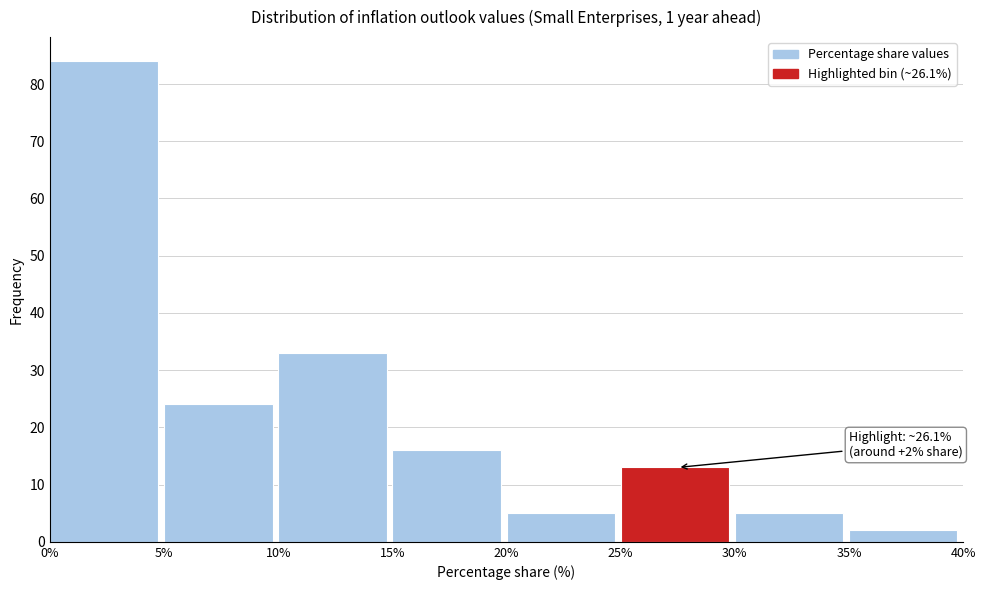

Over which range of the x-axis is the bar tallest?

0% to 5%